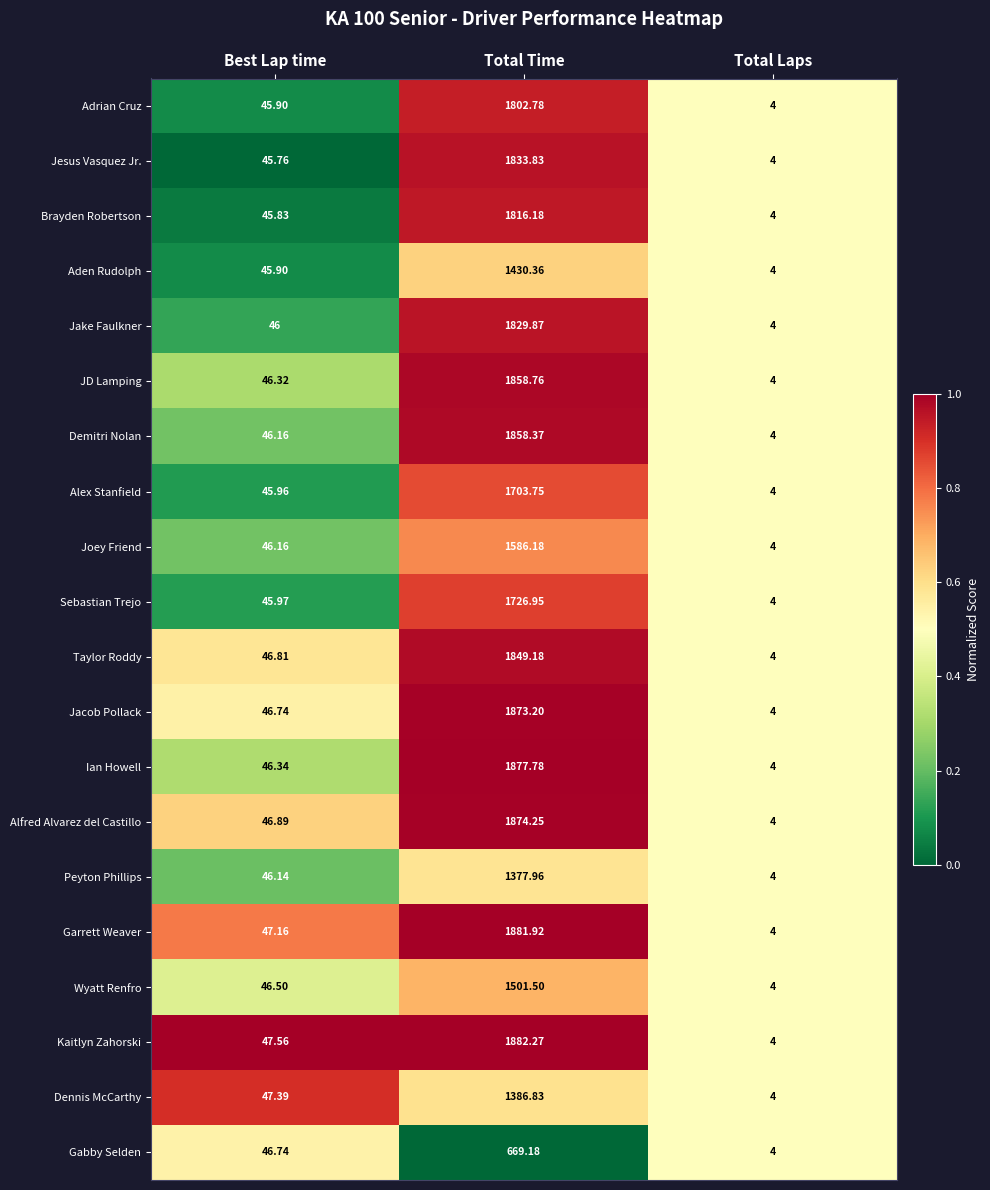

At Total Time, list the series in order from smallest to largest.

Gabby Selden, Peyton Phillips, Dennis McCarthy, Aden Rudolph, Wyatt Renfro, Joey Friend, Alex Stanfield, Sebastian Trejo, Adrian Cruz, Brayden Robertson, Jake Faulkner, Jesus Vasquez Jr., Taylor Roddy, Demitri Nolan, JD Lamping, Jacob Pollack, Alfred Alvarez del Castillo, Ian Howell, Garrett Weaver, Kaitlyn Zahorski